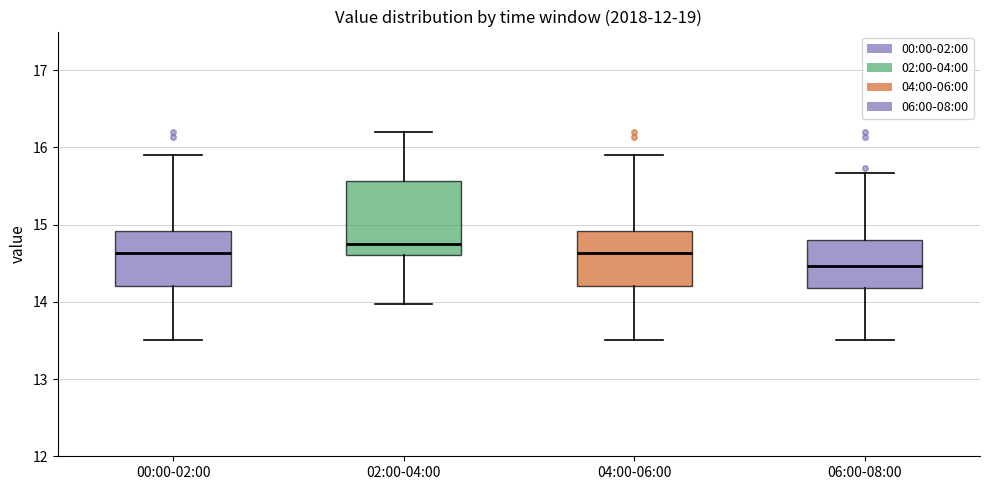

Reading left to right, read every box against the y-axis: the position of its median line, the range the box covers, and the ends of its whiskers. The values are not printed on the chart, so give them approximately, as read against the axis.

00:00-02:00: median 14.6, box 14.2 to 14.9, whiskers 13.5 to 15.9
02:00-04:00: median 14.8, box 14.6 to 15.6, whiskers 14.0 to 16.2
04:00-06:00: median 14.6, box 14.2 to 14.9, whiskers 13.5 to 15.9
06:00-08:00: median 14.5, box 14.2 to 14.8, whiskers 13.5 to 15.7